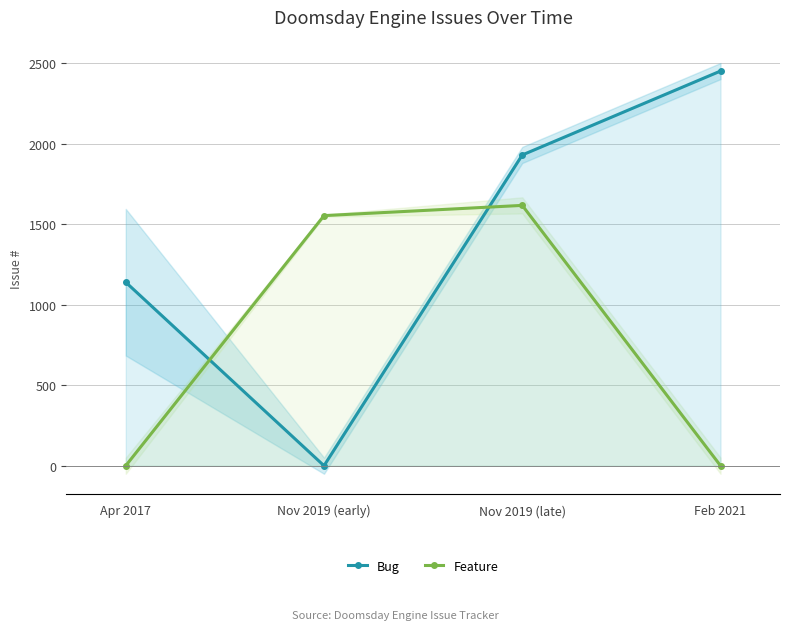

Which label corresponds to the smallest value in the chart?

Nov 2019 (early)